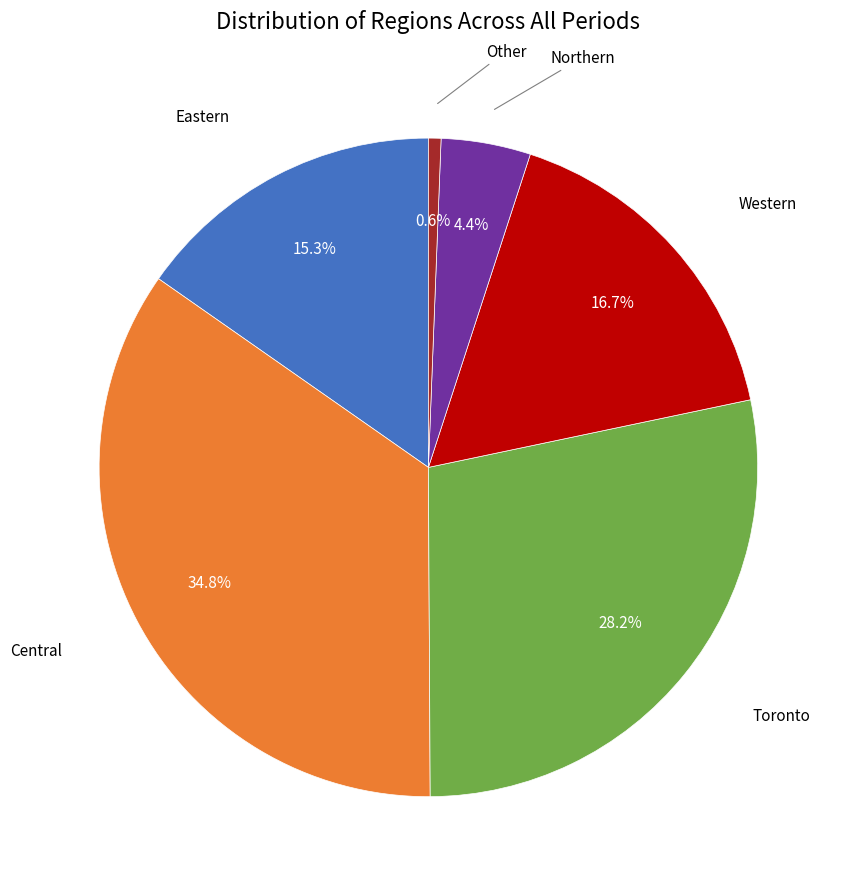

Is there any slice that represents more than half of the pie?

No